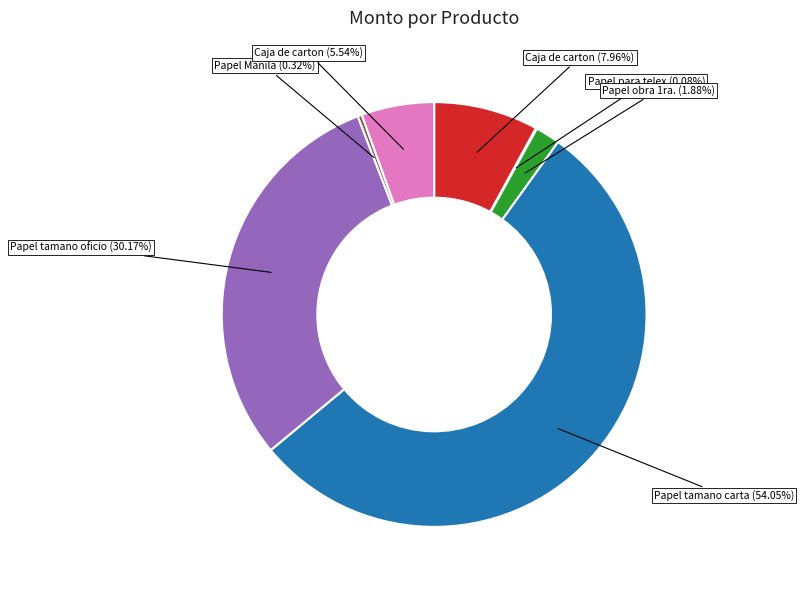

Does any single category account for the majority?

Yes